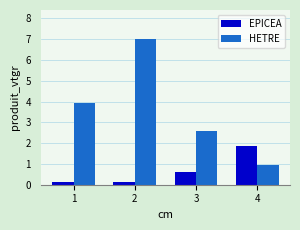

At which label does HETRE first exceed 3?

1